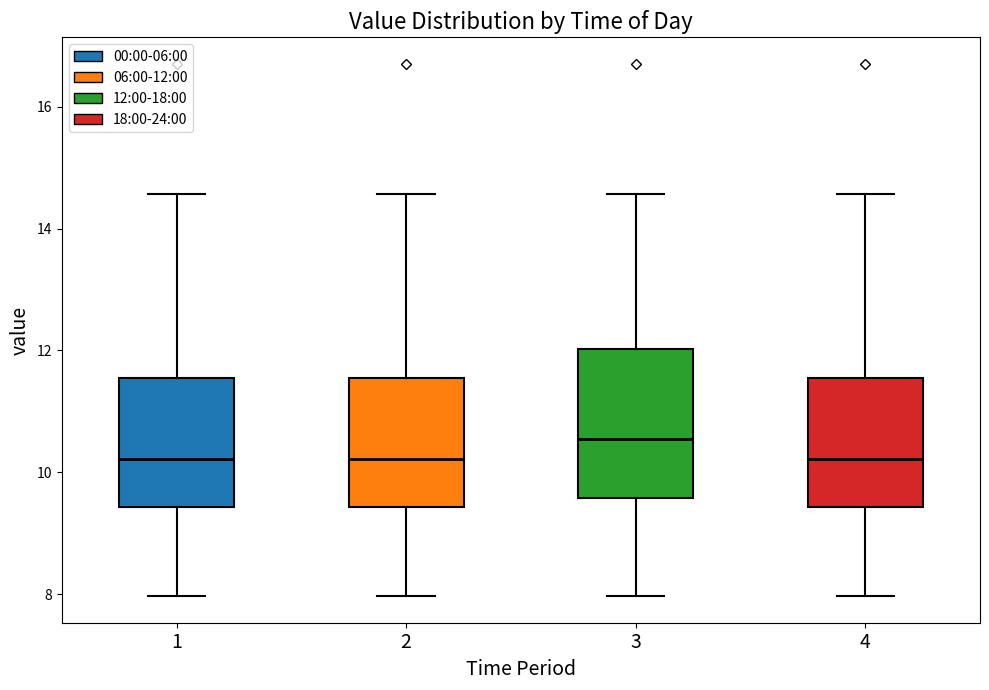

Which box's median line is the highest?

3